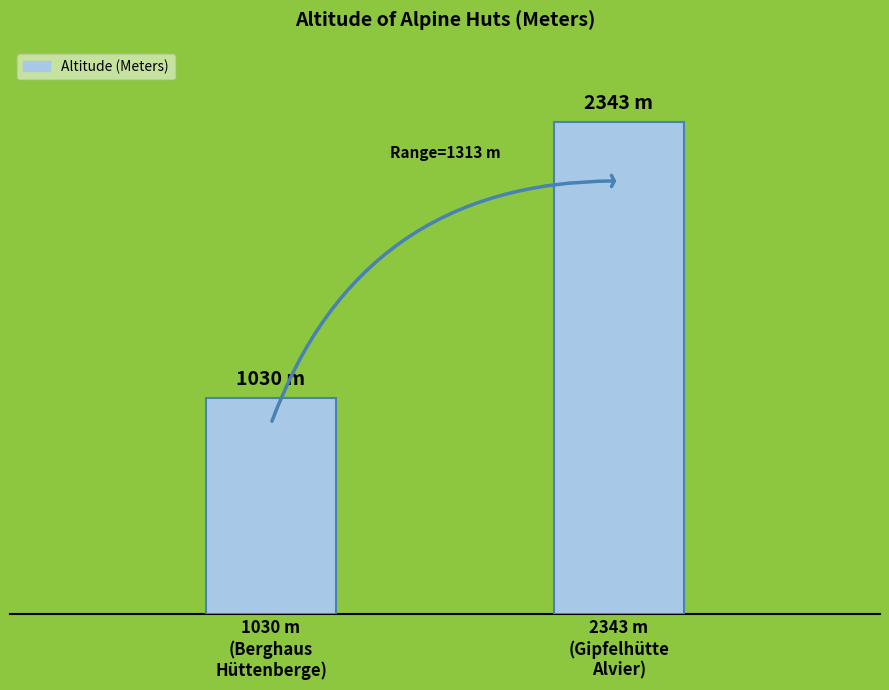

What is the label of the 1st bar from the left?

1030 m
(Berghaus
Hüttenberge)